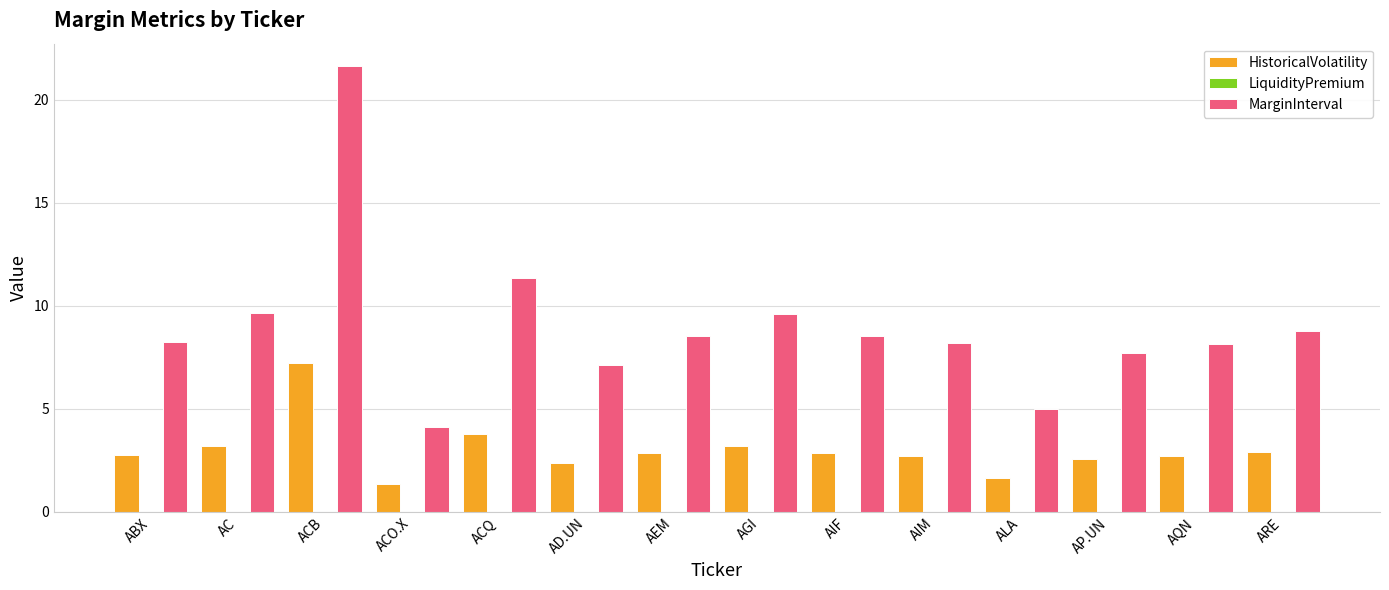

Rank the series at AC from highest to lowest value.

MarginInterval, HistoricalVolatility